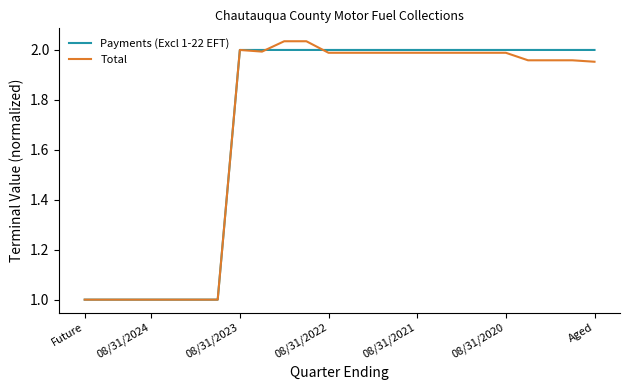

What is the lowest value of the Total series?

1.0